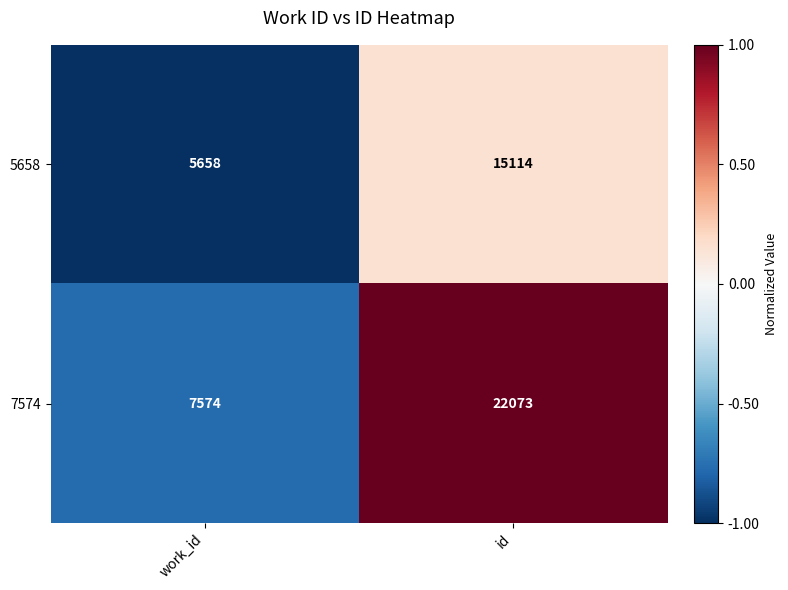

Rank the series by their maximum value, from highest to lowest.

7574, 5658